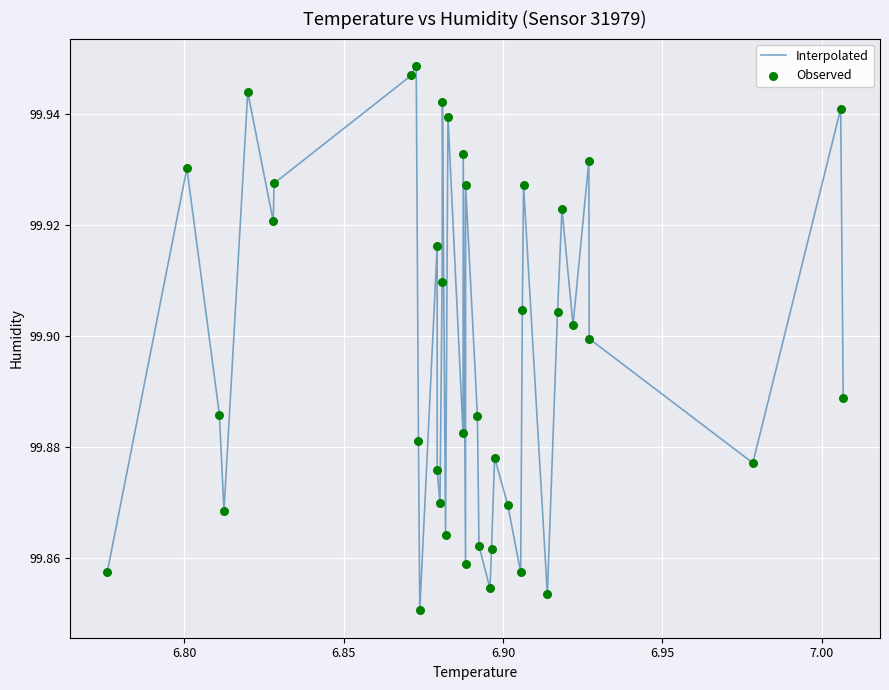

How many lines are shown in the chart?

1